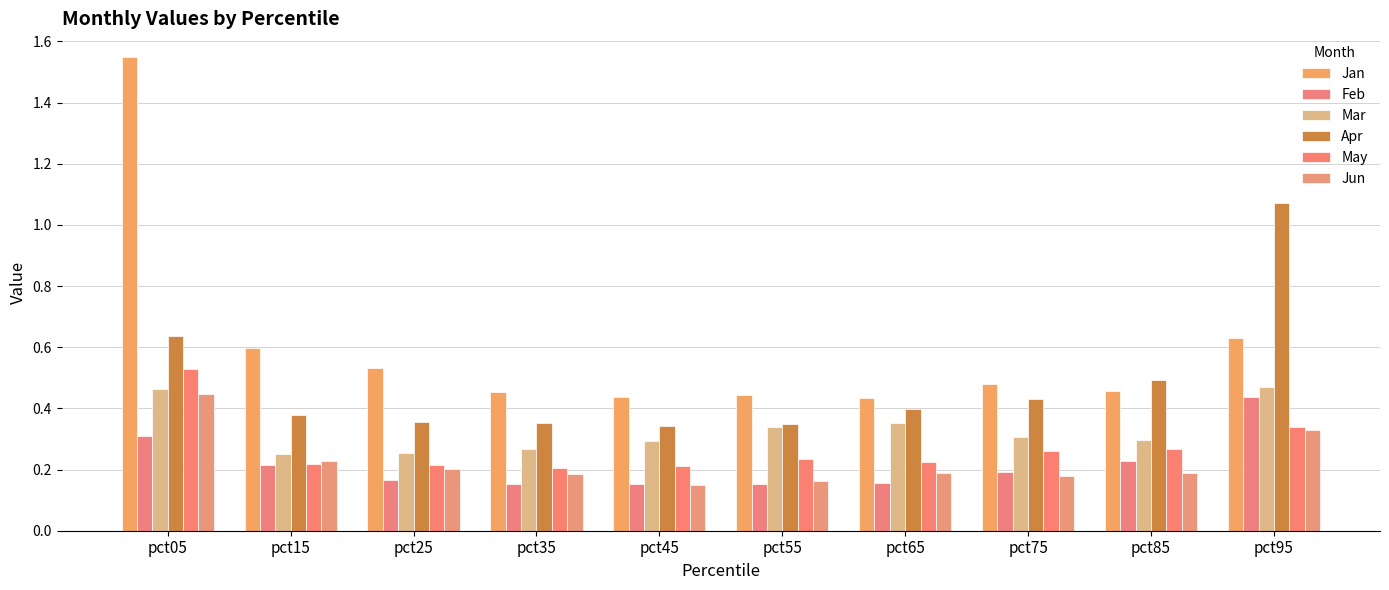

Reading left to right, list all the values displayed in this chart.

Jan: pct05=1.5	pct15=0.6	pct25=0.5	pct35=0.5	pct45=0.4	pct55=0.4	pct65=0.4	pct75=0.5	pct85=0.5	pct95=0.6
Feb: pct05=0.3	pct15=0.2	pct25=0.2	pct35=0.2	pct45=0.2	pct55=0.2	pct65=0.2	pct75=0.2	pct85=0.2	pct95=0.4
Mar: pct05=0.5	pct15=0.3	pct25=0.3	pct35=0.3	pct45=0.3	pct55=0.3	pct65=0.4	pct75=0.3	pct85=0.3	pct95=0.5
Apr: pct05=0.6	pct15=0.4	pct25=0.4	pct35=0.4	pct45=0.3	pct55=0.4	pct65=0.4	pct75=0.4	pct85=0.5	pct95=1.1
May: pct05=0.5	pct15=0.2	pct25=0.2	pct35=0.2	pct45=0.2	pct55=0.2	pct65=0.2	pct75=0.3	pct85=0.3	pct95=0.3
Jun: pct05=0.4	pct15=0.2	pct25=0.2	pct35=0.2	pct45=0.1	pct55=0.2	pct65=0.2	pct75=0.2	pct85=0.2	pct95=0.3